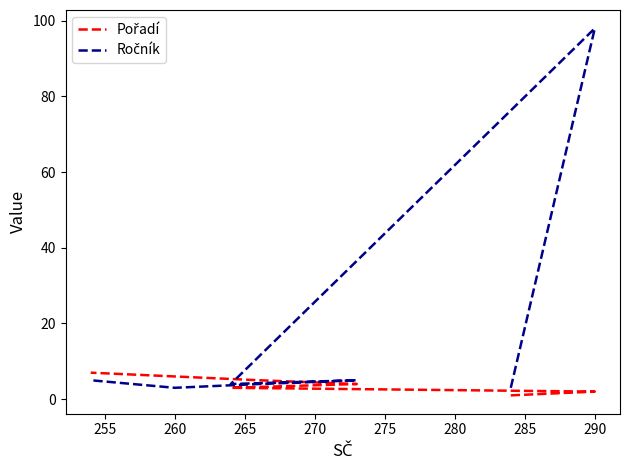

Does the chart have visible grid lines?

No